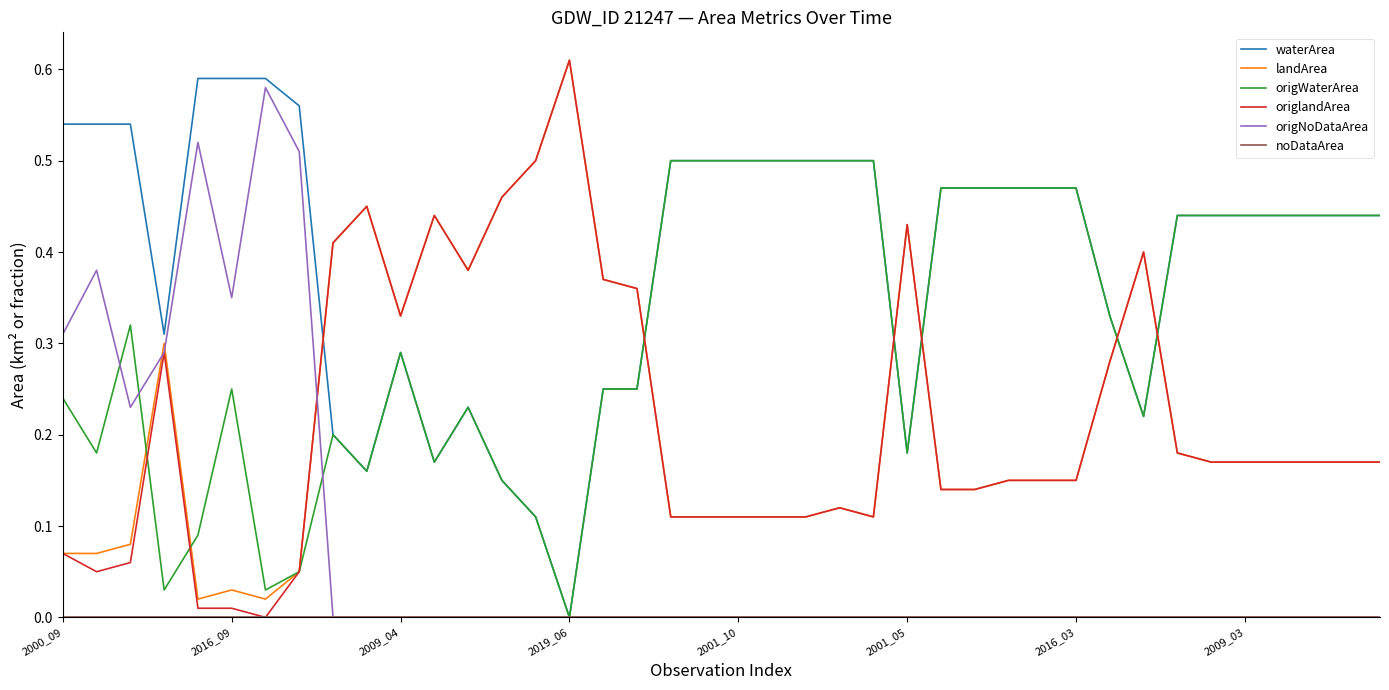

Which series has the largest total across all categories?

waterArea